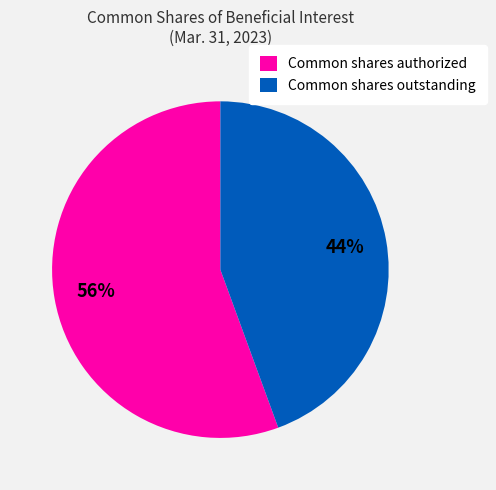

Rank the categories by value from highest to lowest.

Common shares authorized, Common shares outstanding